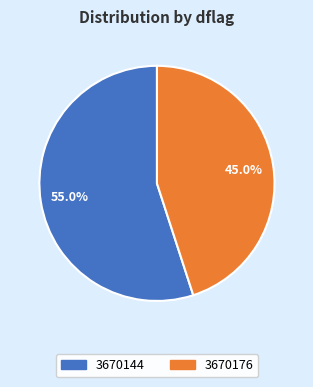

What is the ratio of the value at 3670176 to the value at 3670144?

0.8